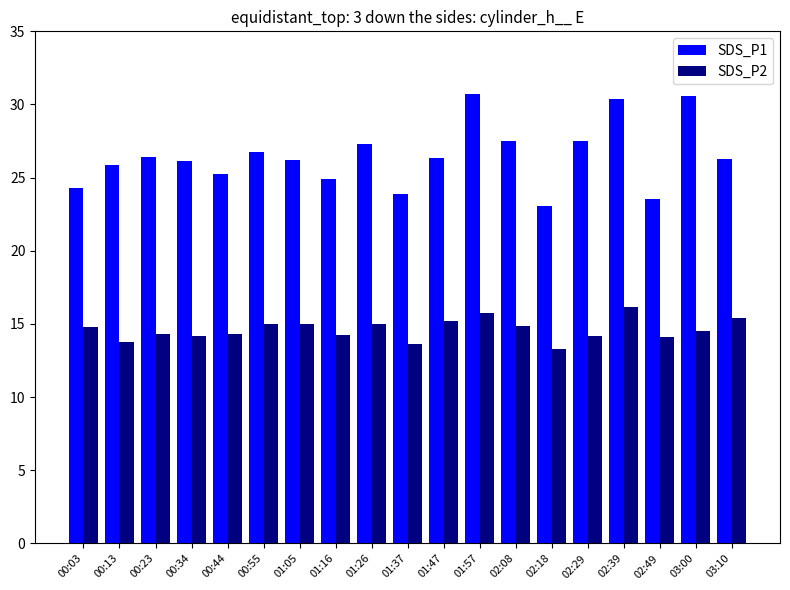

What are all the series names shown in the legend?

SDS_P1, SDS_P2